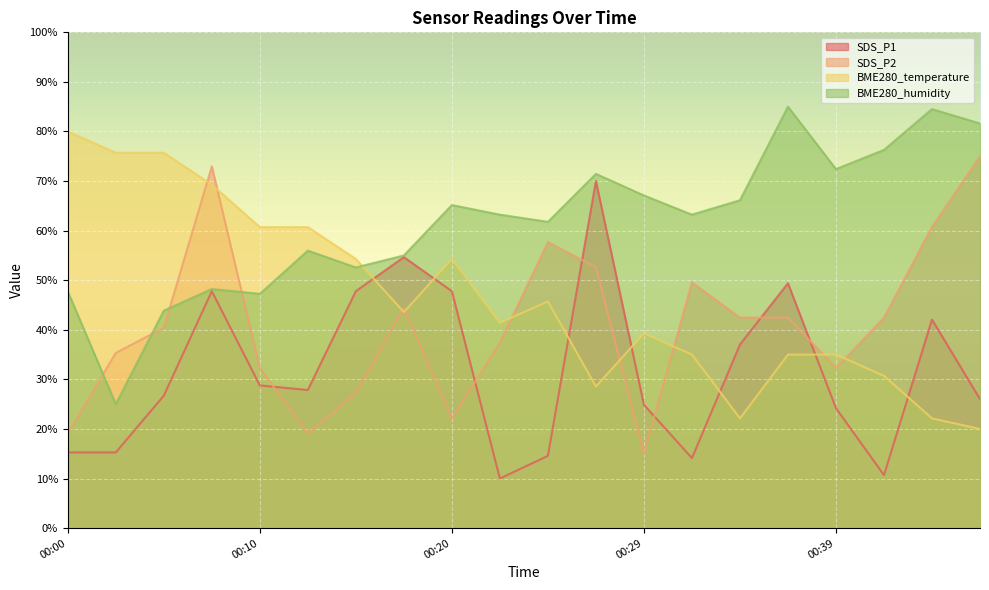

Reading left to right, what are all the values shown in this chart?

SDS_P1: 15.3	15.3	26.7	47.8	28.8	27.9	47.8	54.7	47.8	10.0	14.6	70.0	24.9	14.1	37.0	49.4	24.2	10.7	42.1	26.0
SDS_P2: 19.1	35.3	40.4	73.0	32.3	19.1	27.2	44.5	22.1	37.4	57.7	52.6	15.0	49.6	42.5	42.5	32.3	42.5	60.8	75.0
BME280_temperature: 80.0	75.7	75.7	69.3	60.7	60.7	54.3	43.6	54.3	41.4	45.7	28.6	39.3	35.0	22.1	35.0	35.0	30.7	22.1	20.0
BME280_humidity: 47.7	25.0	43.9	48.2	47.3	56.0	52.6	55.0	65.2	63.2	61.8	71.5	67.1	63.2	66.1	85.0	72.4	76.3	84.5	81.6